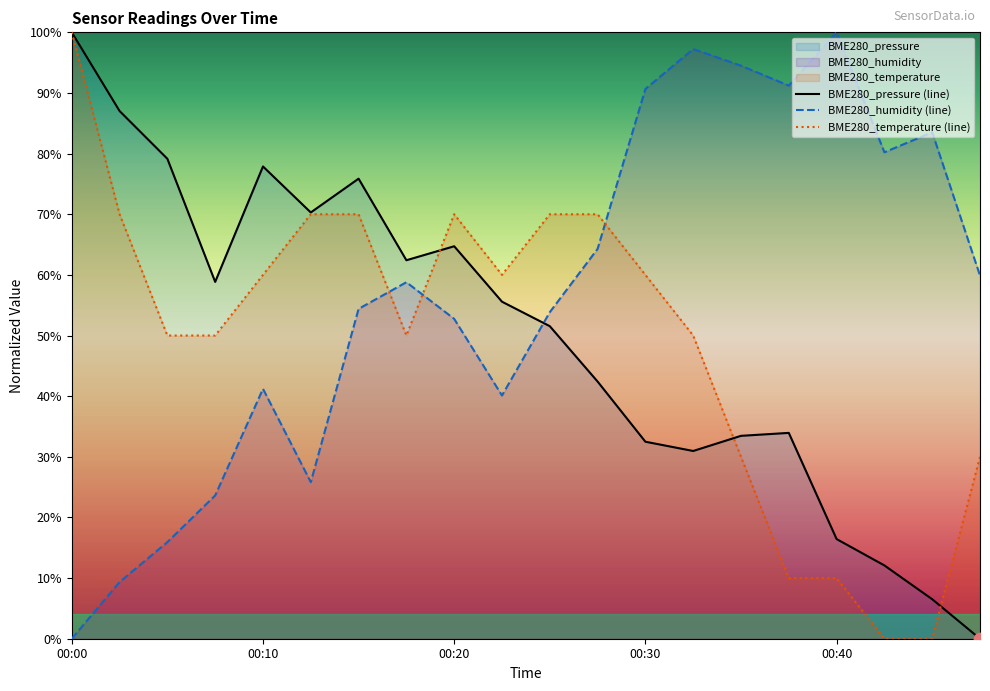

Which series has the largest total across all categories?

BME280_humidity (line)